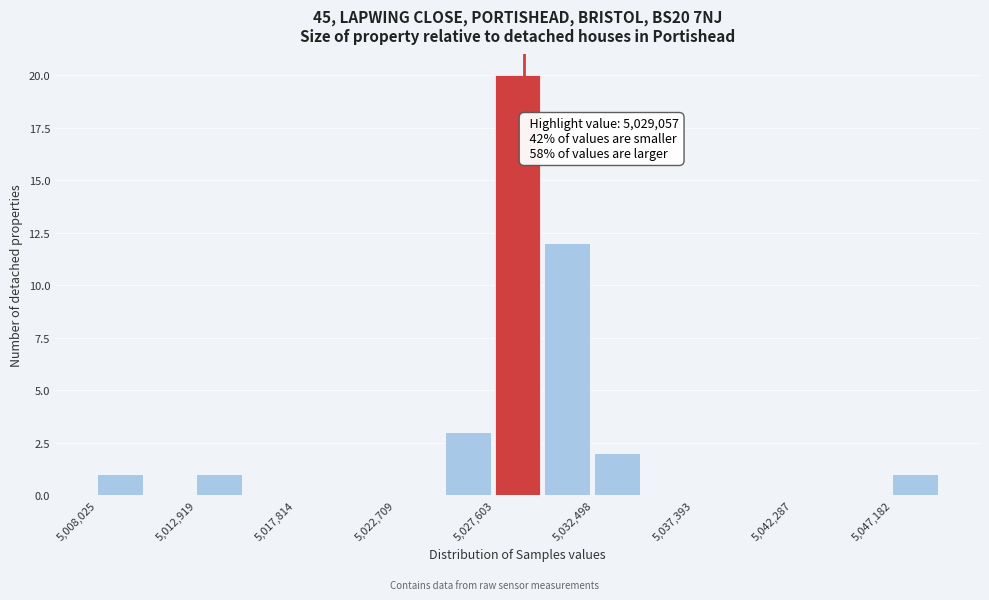

Which range on the x-axis has the tallest bar?

5027500 to 5030000